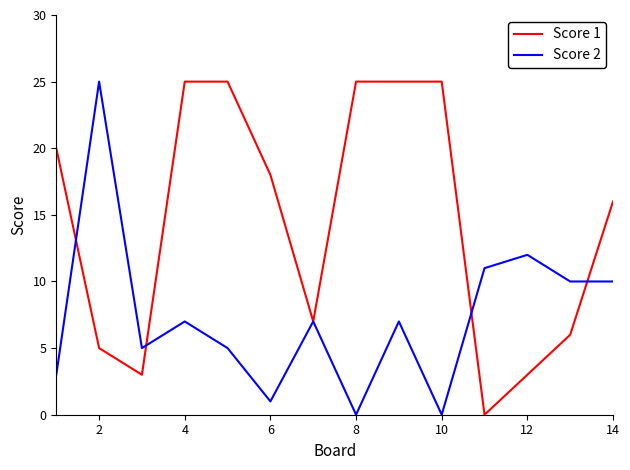

What is the difference between the maximum and minimum values in the Score 2 series?

25